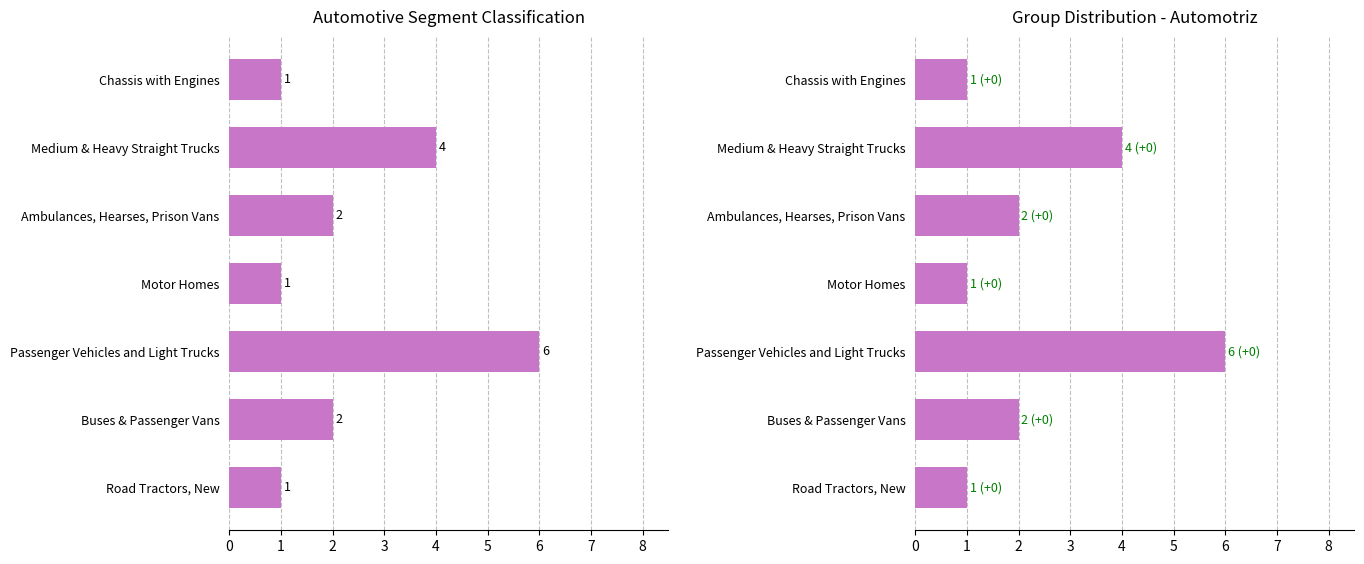

What is the value of the 3rd bar from the left?

6